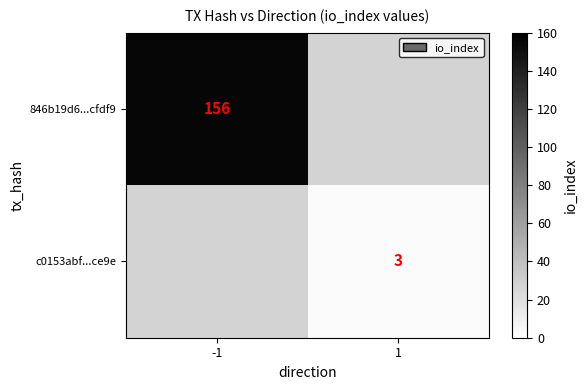

The 846b19d6...cfdf9 series shows 156 at -1. True or false?

True